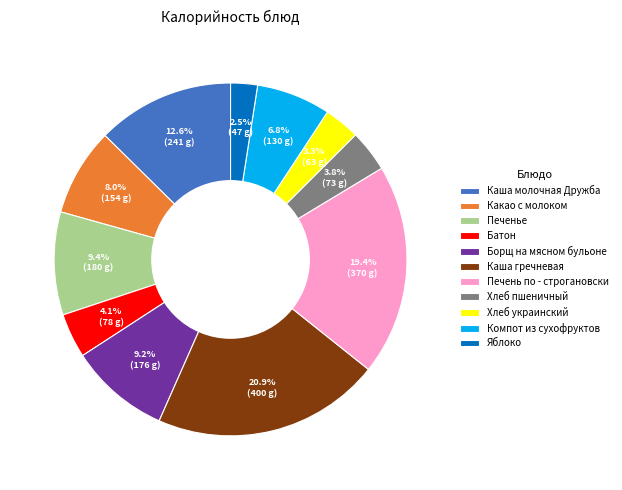

How many segments does this pie chart have?

11